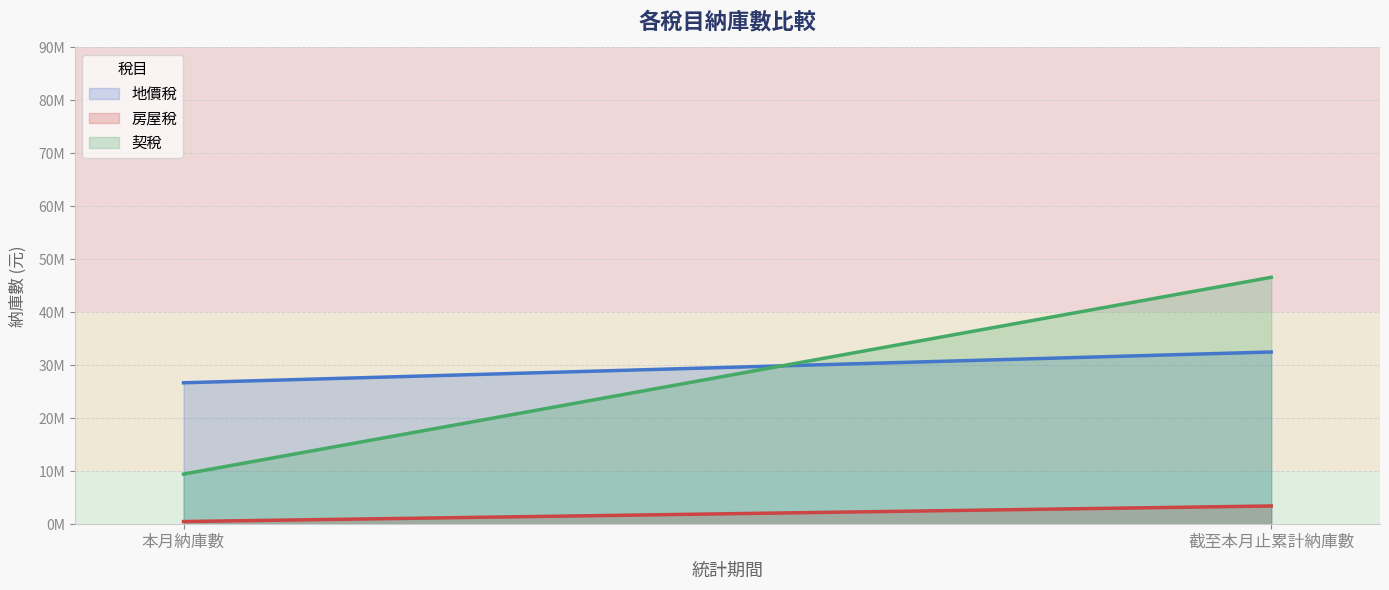

What is the highest value of the 房屋稅 series?

3434888